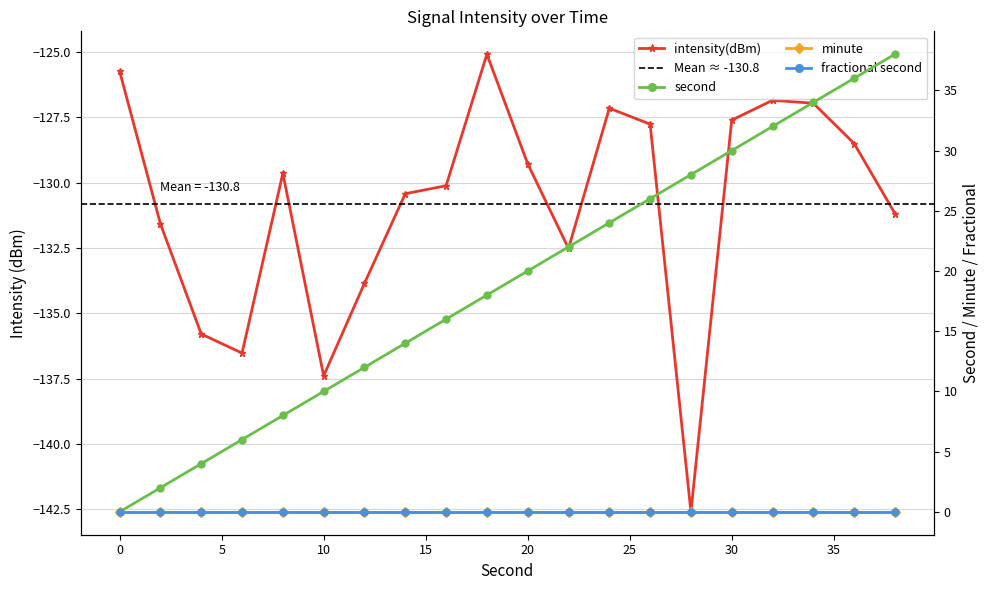

Which series has the widest spread of values?

second